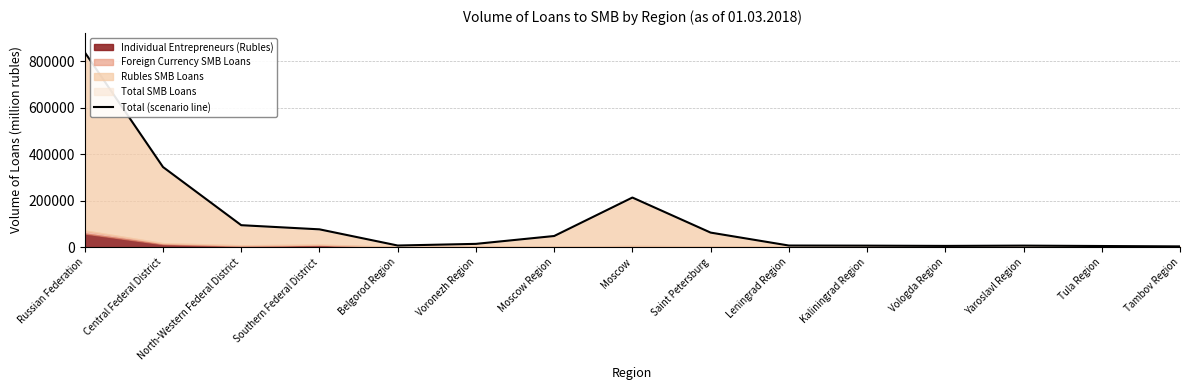

Where is the data nearest to the value 420633?

Central Federal District